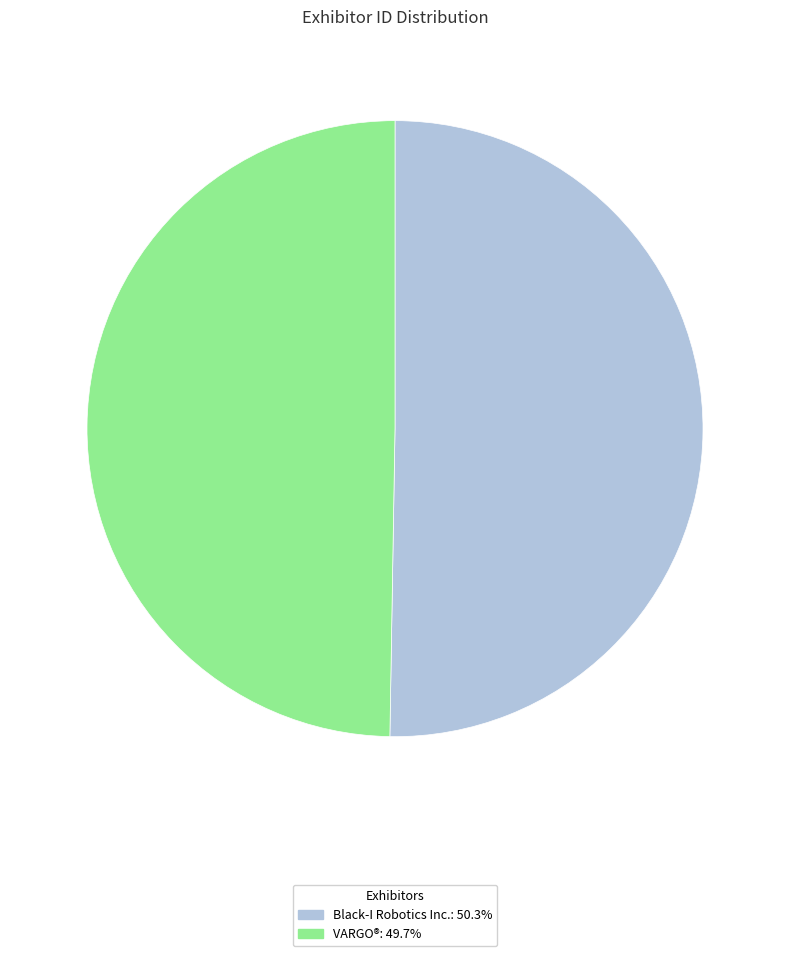

Is there a majority slice in this chart?

Yes